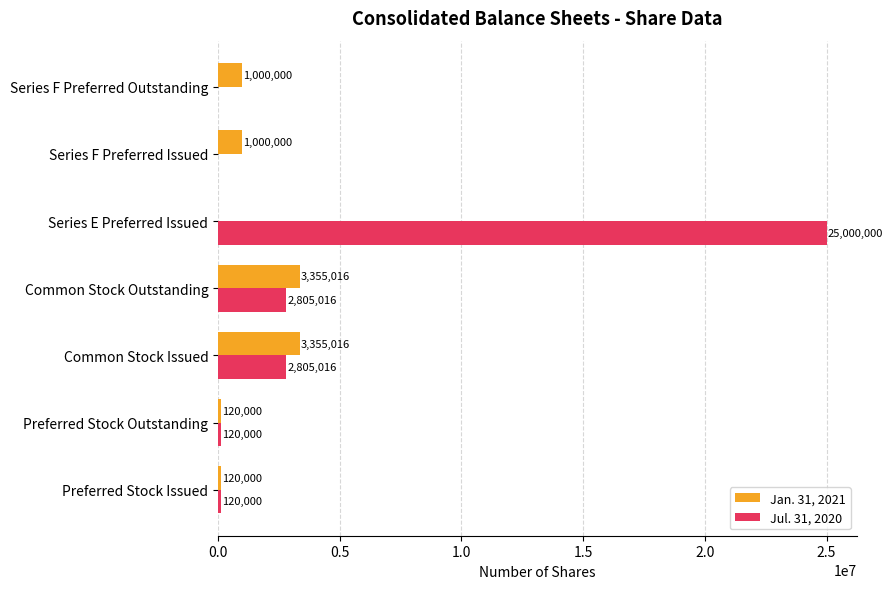

What is the sum of the Jul. 31, 2020 values at Series E Preferred Issued and Series F Preferred Outstanding?

25000000